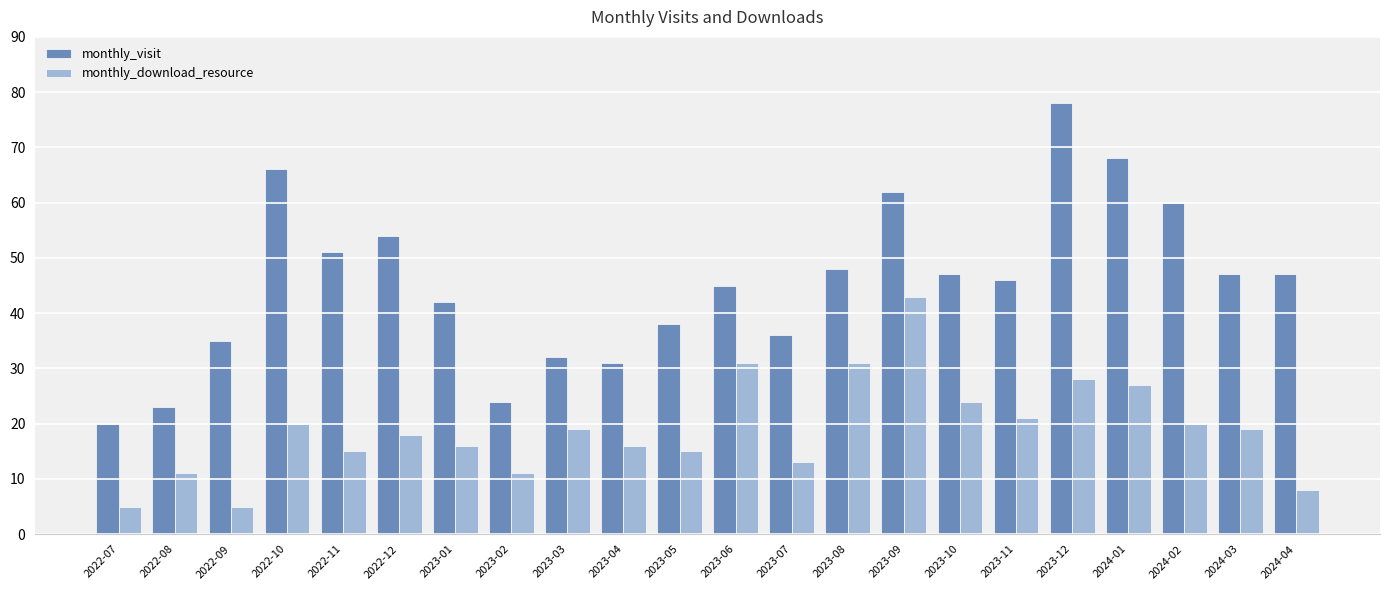

Rank the series by their average value, from highest to lowest.

monthly_visit, monthly_download_resource